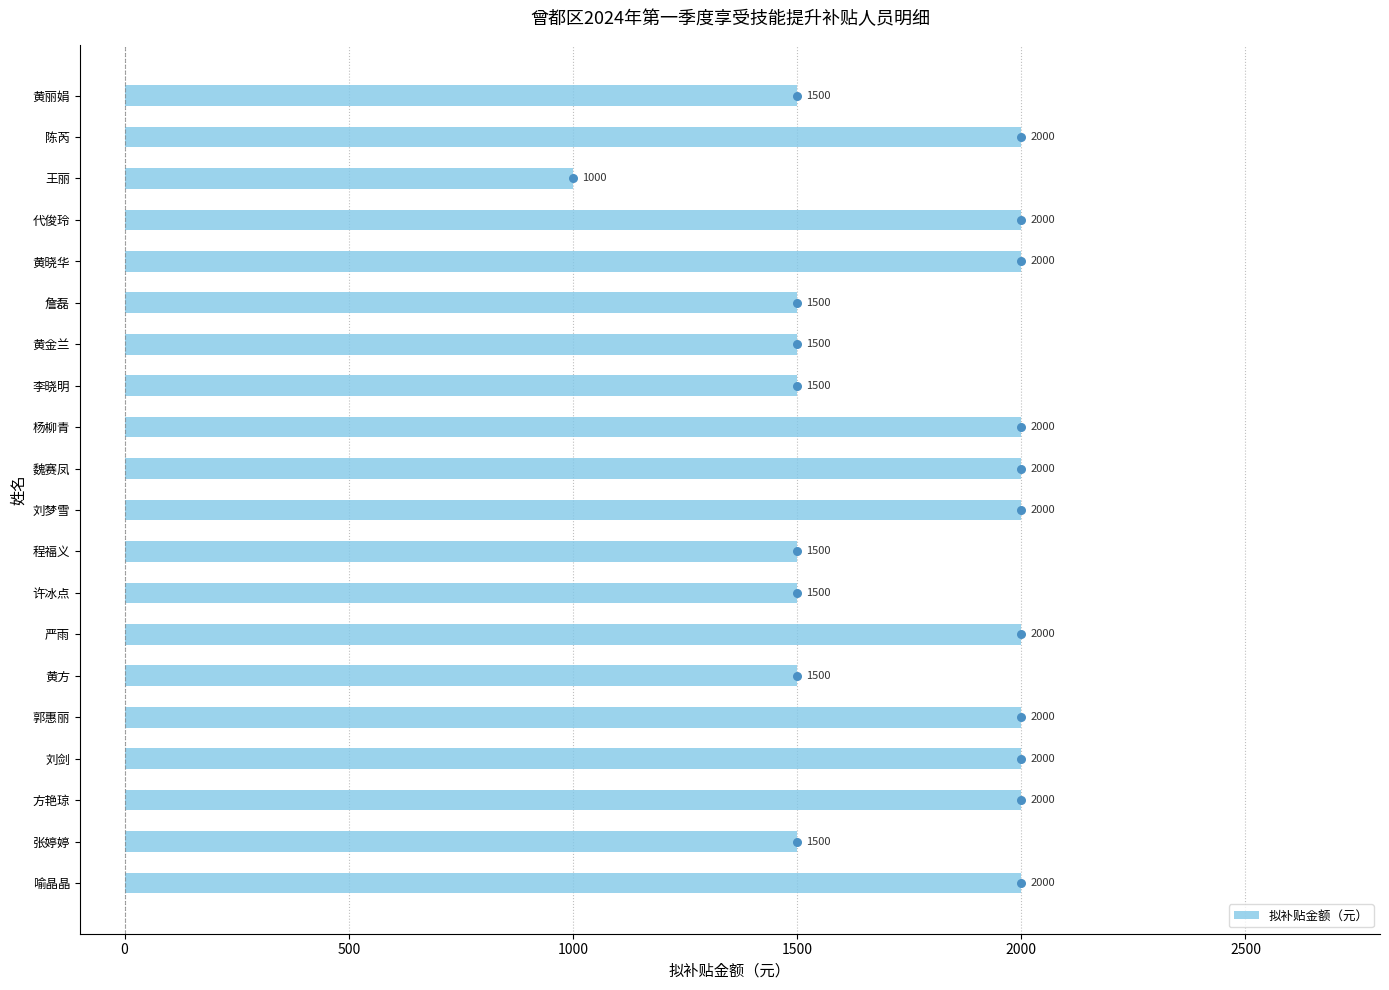

What is the difference between the maximum and minimum values in the 拟补贴金额（元） series?

1000